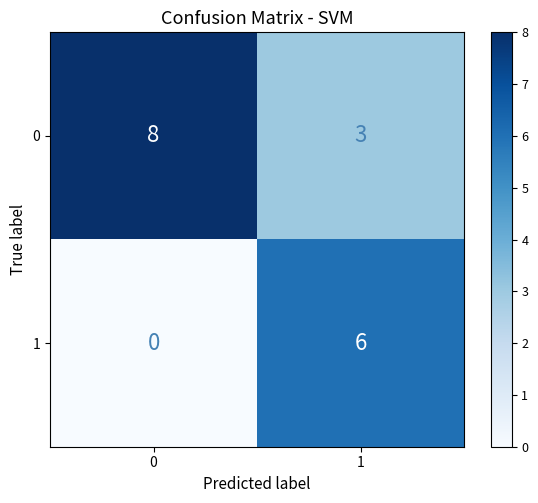

Count the number of data series in this chart.

2